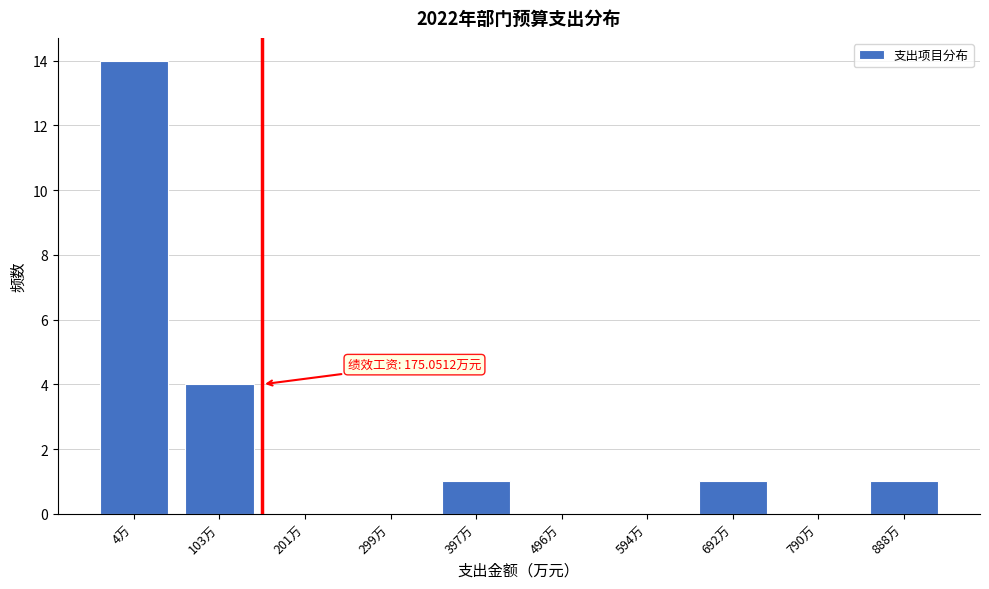

Reading left to right, list all the values displayed in this chart.

4万=14	103万=4	201万=0	299万=0	397万=1	496万=0	594万=0	692万=1	790万=0	888万=1